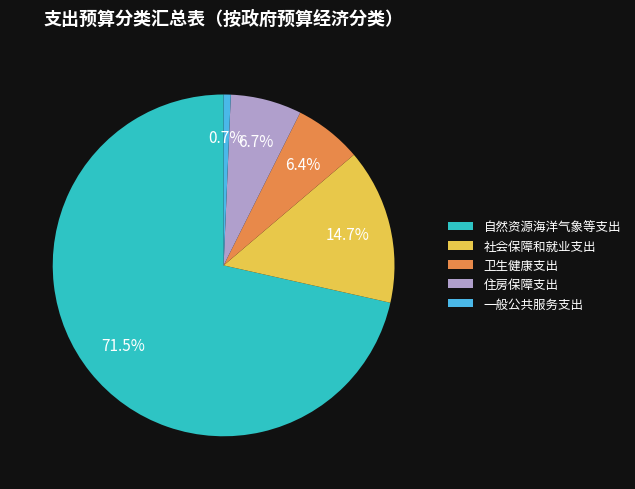

Which has a higher value, 住房保障支出 or 一般公共服务支出?

住房保障支出